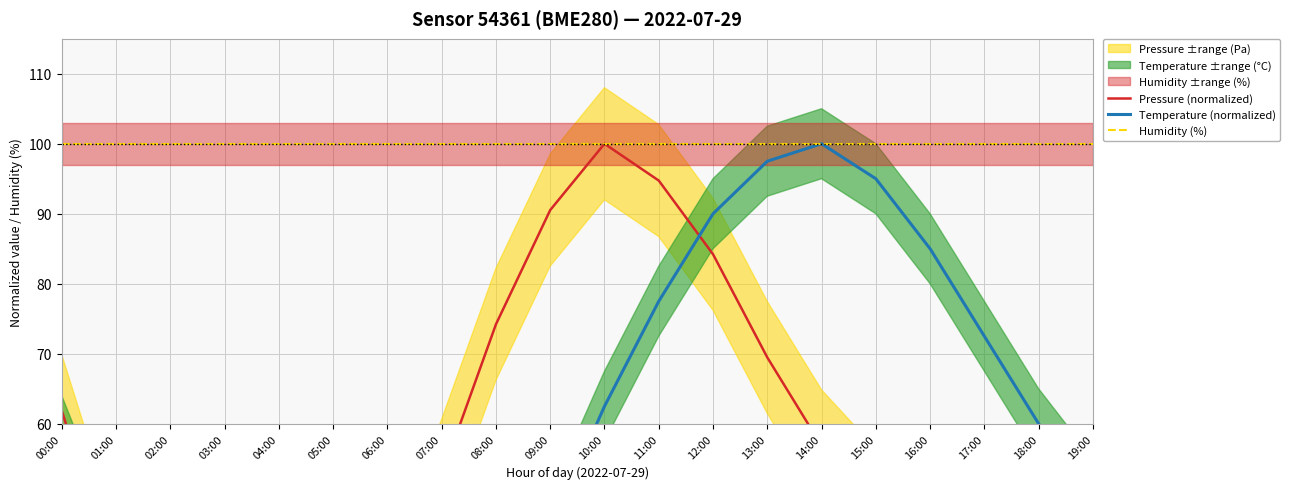

True or false: Pressure (normalized) has a value of 52.6 at 07:00.

True